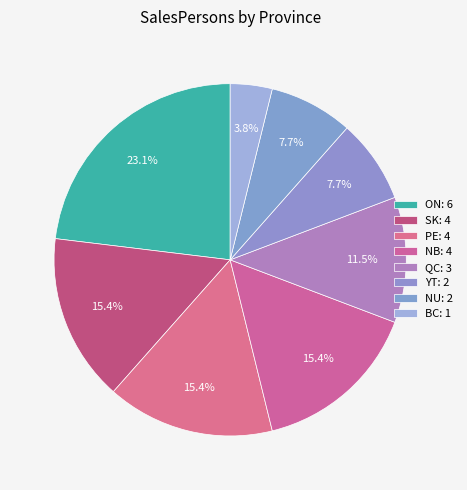

Is the sum of ON and NU greater than half?

No